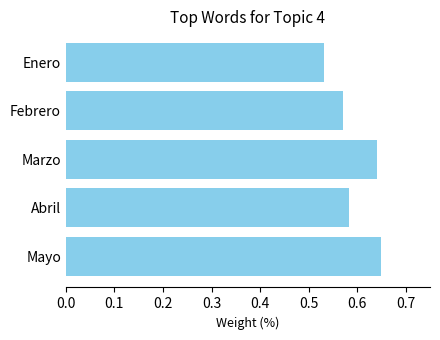

What is the sum of all values?

3.0